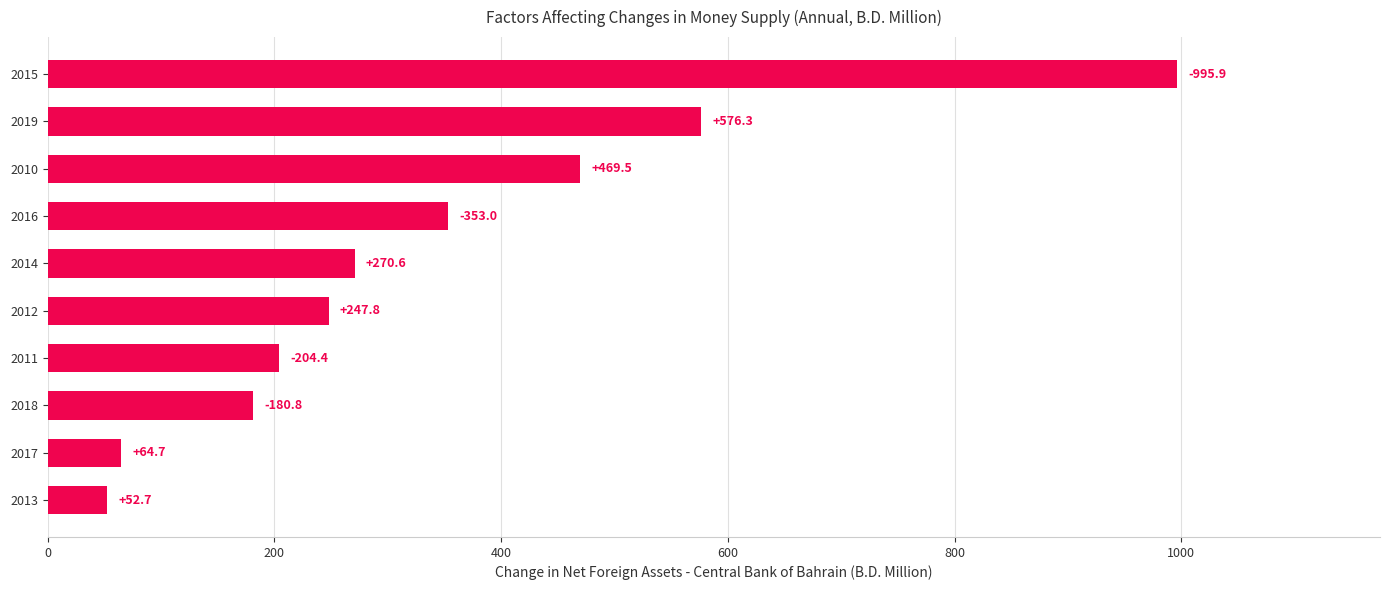

The chart shows a value of 576.3 at 2019. True or false?

True